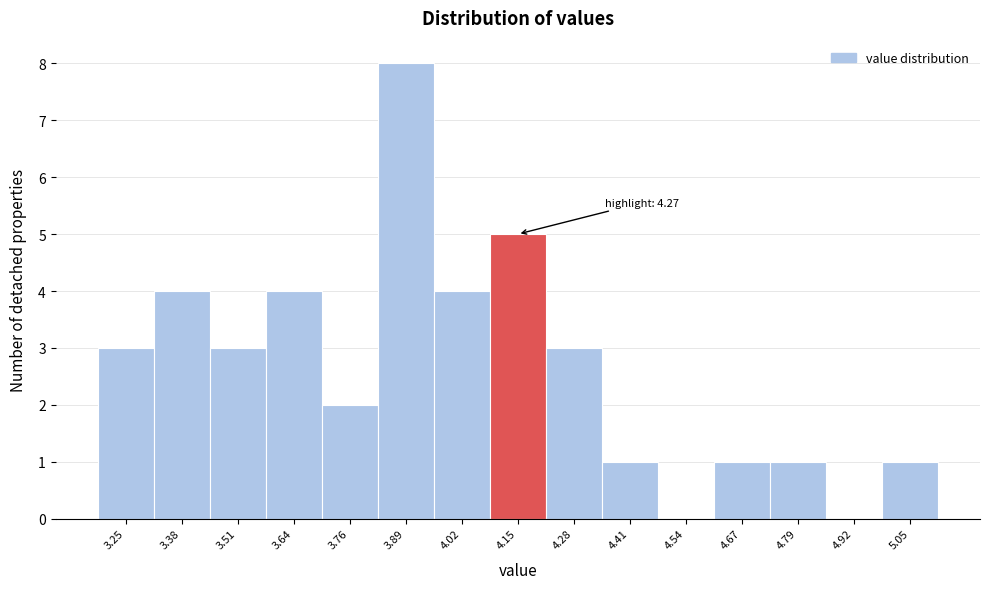

Reading right to left, list all the values displayed in this chart.

5.05=1	4.92=0	4.79=1	4.67=1	4.54=0	4.41=1	4.28=3	4.15=5	4.02=4	3.89=8	3.76=2	3.64=4	3.51=3	3.38=4	3.25=3